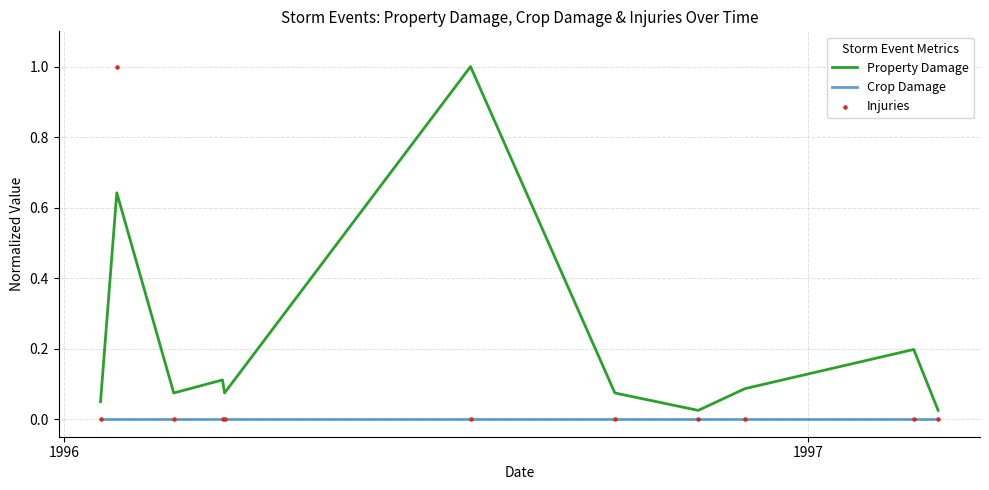

Which series contains the lowest Y value?

Crop Damage